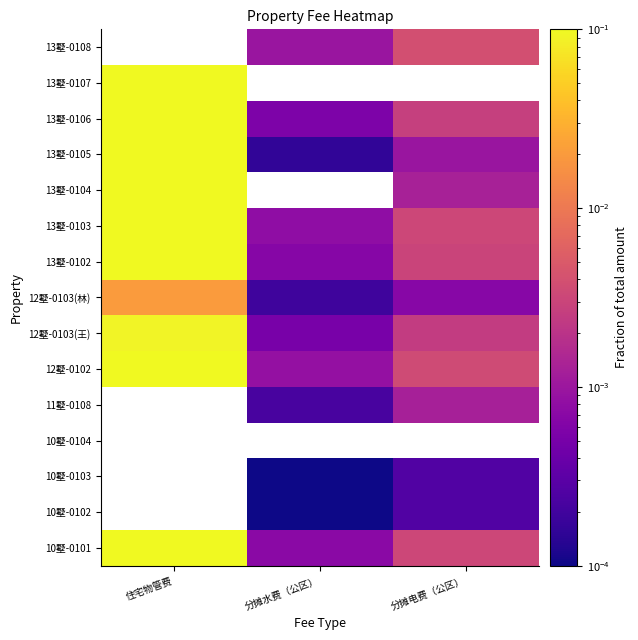

At how many categories does at least one series exceed 0?

3